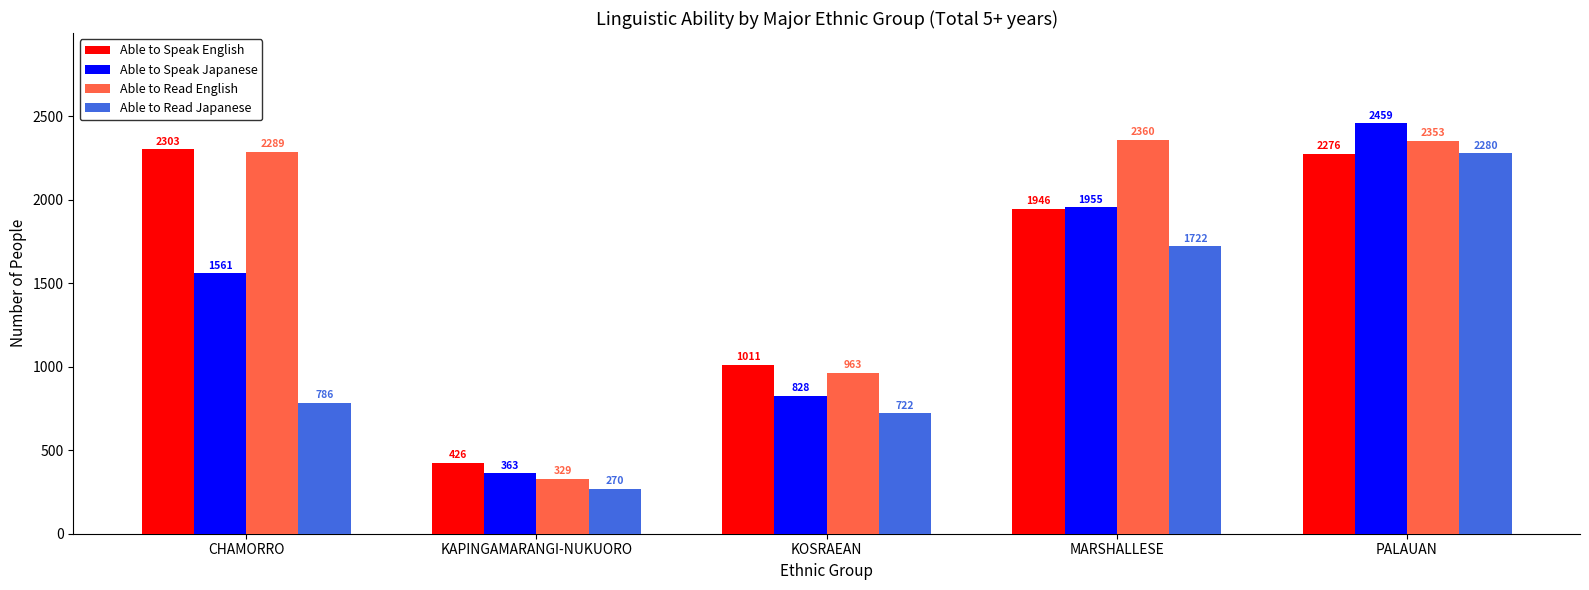

Which category has the highest value in the Able to Read Japanese series?

PALAUAN